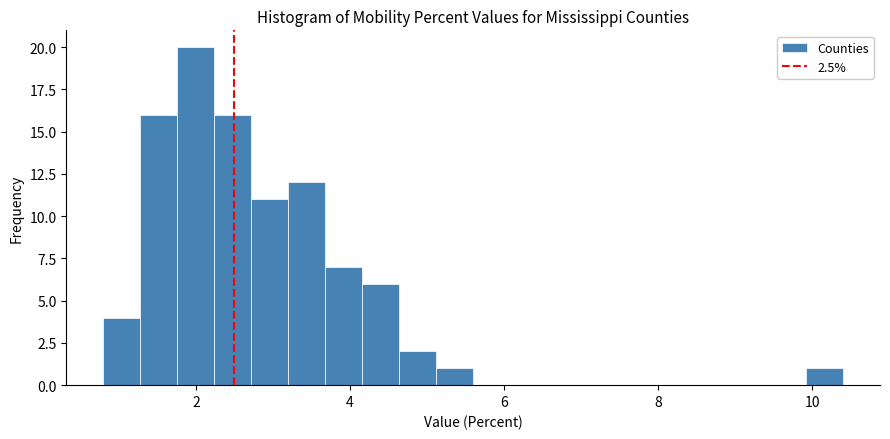

Around what value on the x-axis is the tallest bar? Give the approximate position of its centre, as read against the axis.

2.0